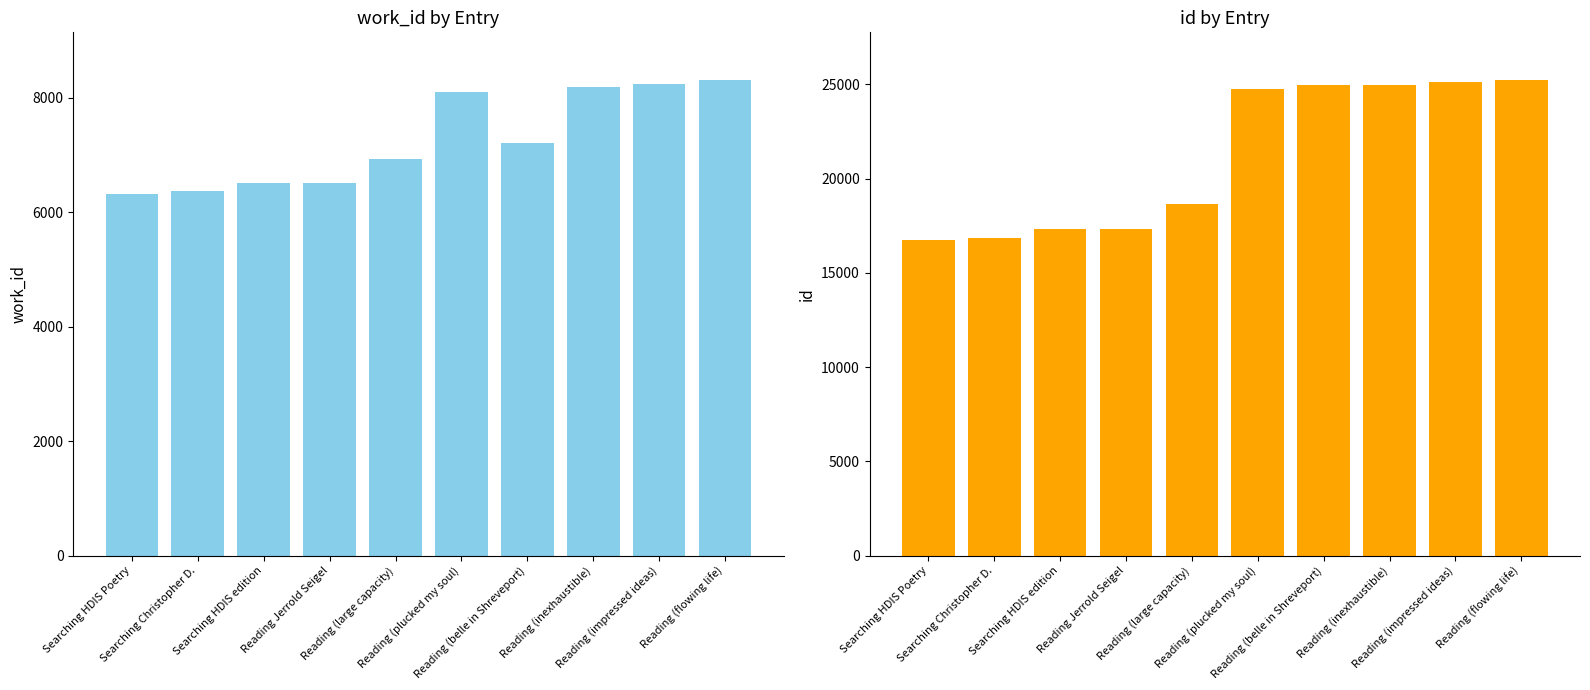

At how many categories does at least one series exceed 10661?

10